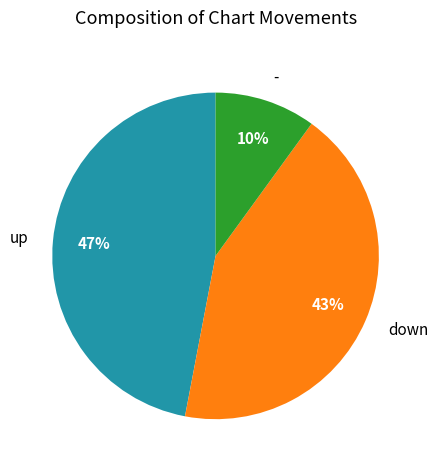

Is the sum of up and - greater than half?

Yes